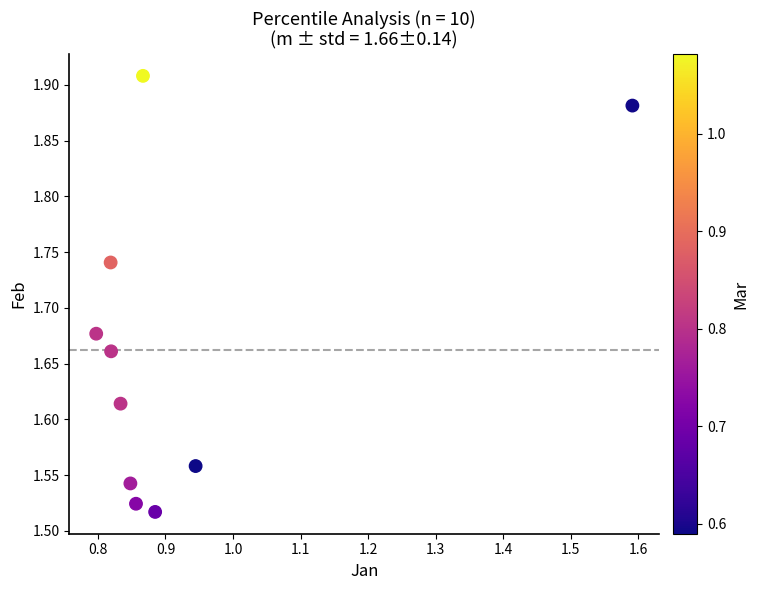

What is the range of Y values (max minus min)?

0.4